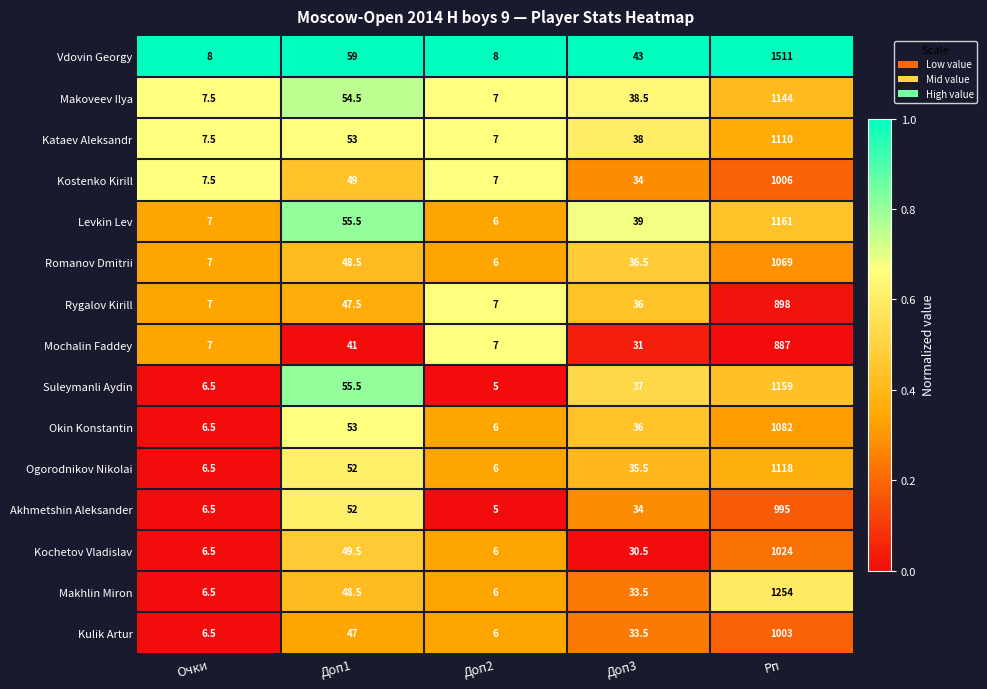

Rank the series at Рп from lowest to highest value.

Mochalin Faddey, Rygalov Kirill, Akhmetshin Aleksander, Kulik Artur, Kostenko Kirill, Kochetov Vladislav, Romanov Dmitrii, Okin Konstantin, Kataev Aleksandr, Ogorodnikov Nikolai, Makoveev Ilya, Suleymanli Aydin, Levkin Lev, Makhlin Miron, Vdovin Georgy